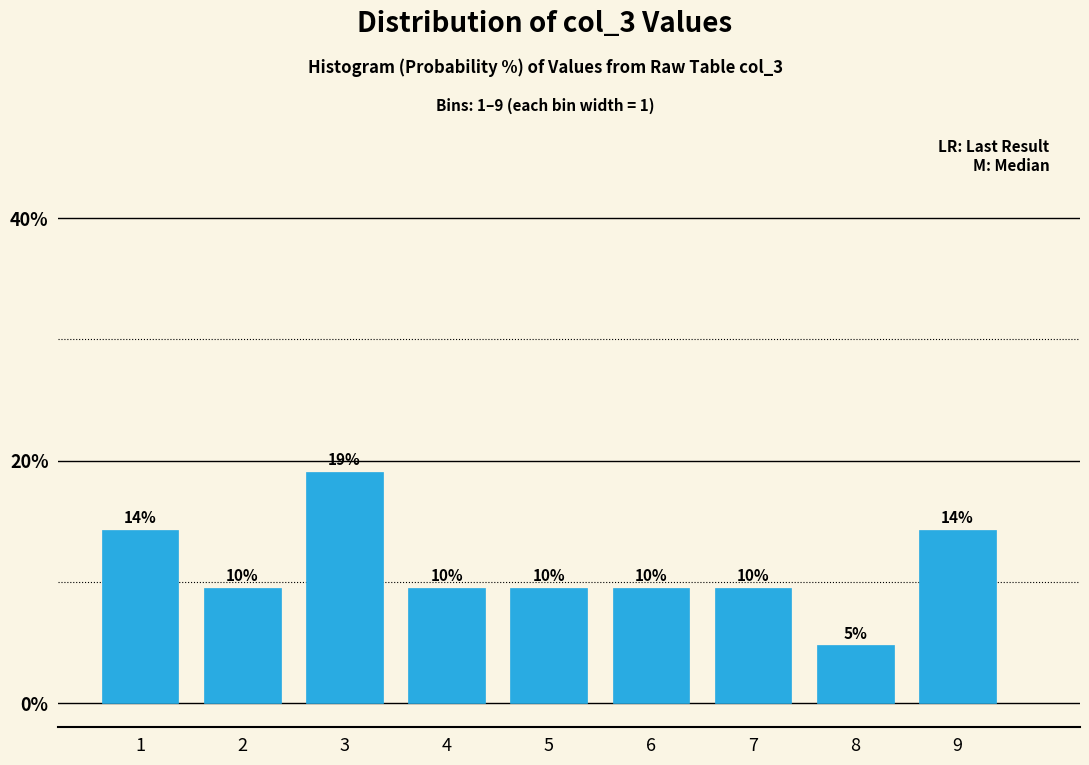

Does the chart contain any negative values?

No